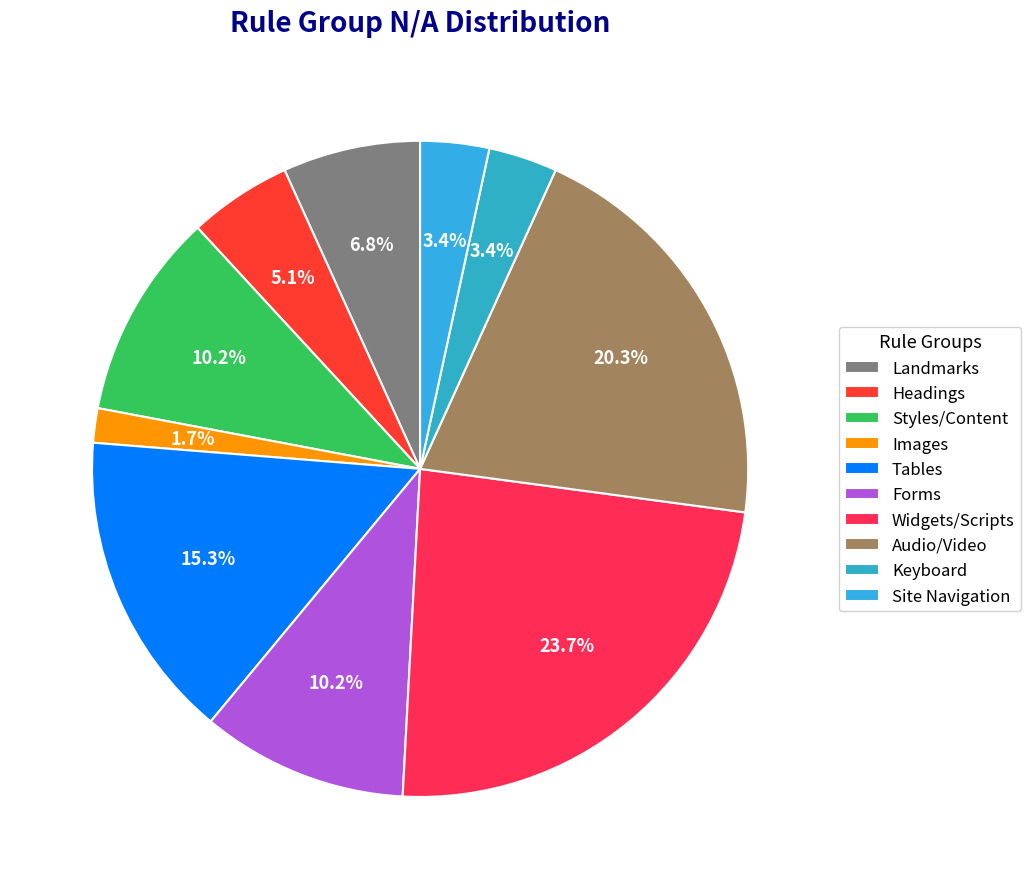

Does Forms represent more than half of the total?

No